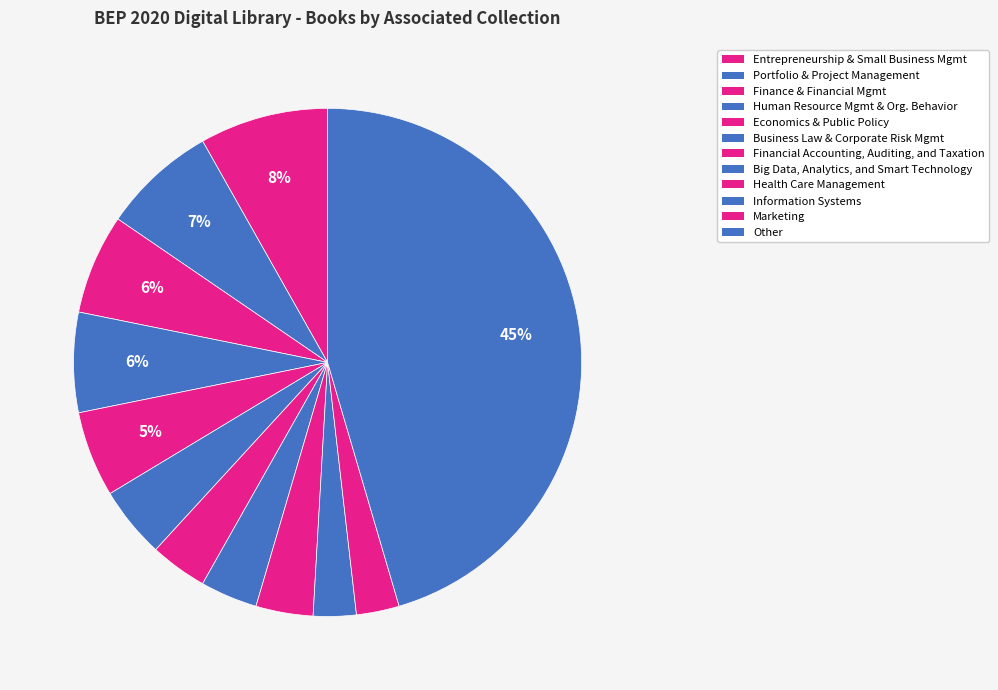

How many segments does this pie chart have?

12